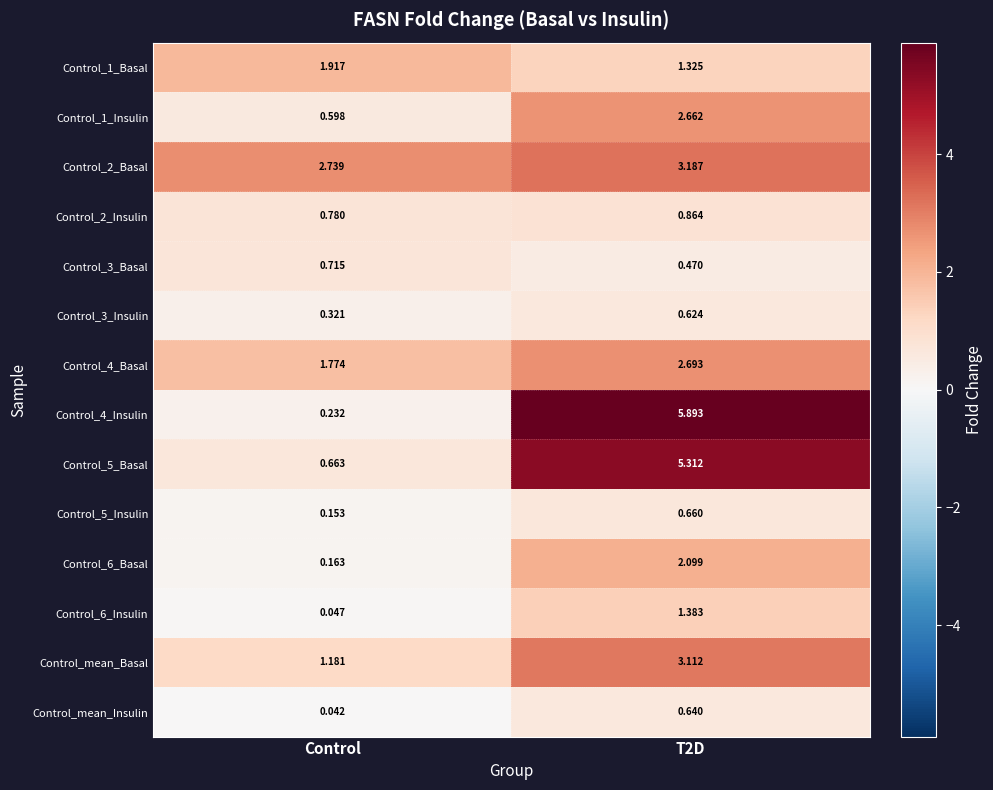

Where is Control_6_Insulin nearest to the value 0?

Control